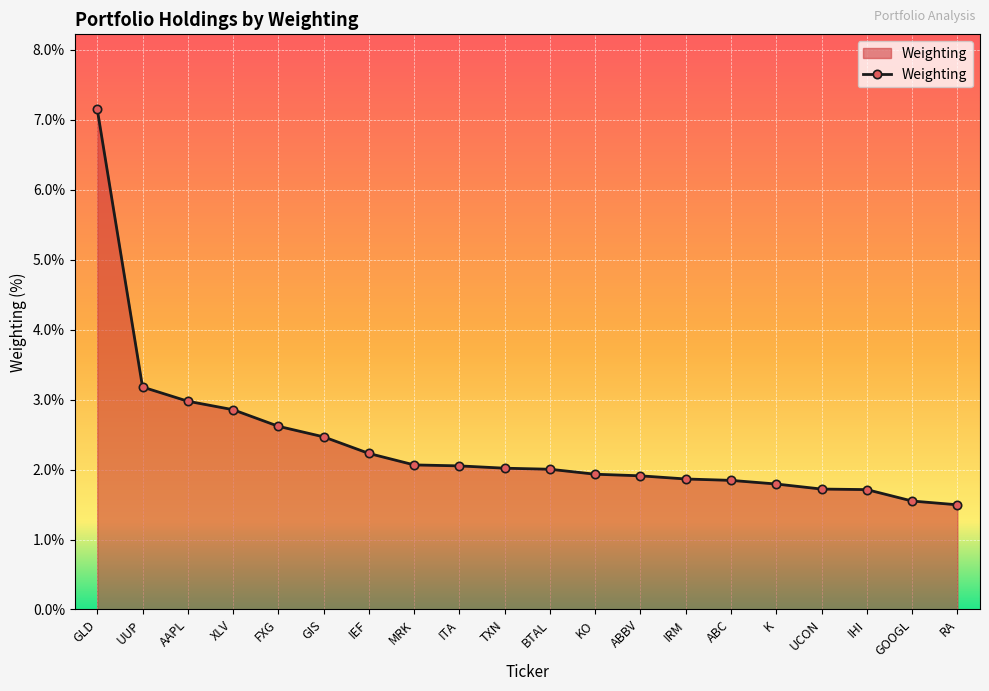

The chart shows a value of 1.1 at BTAL. True or false?

False